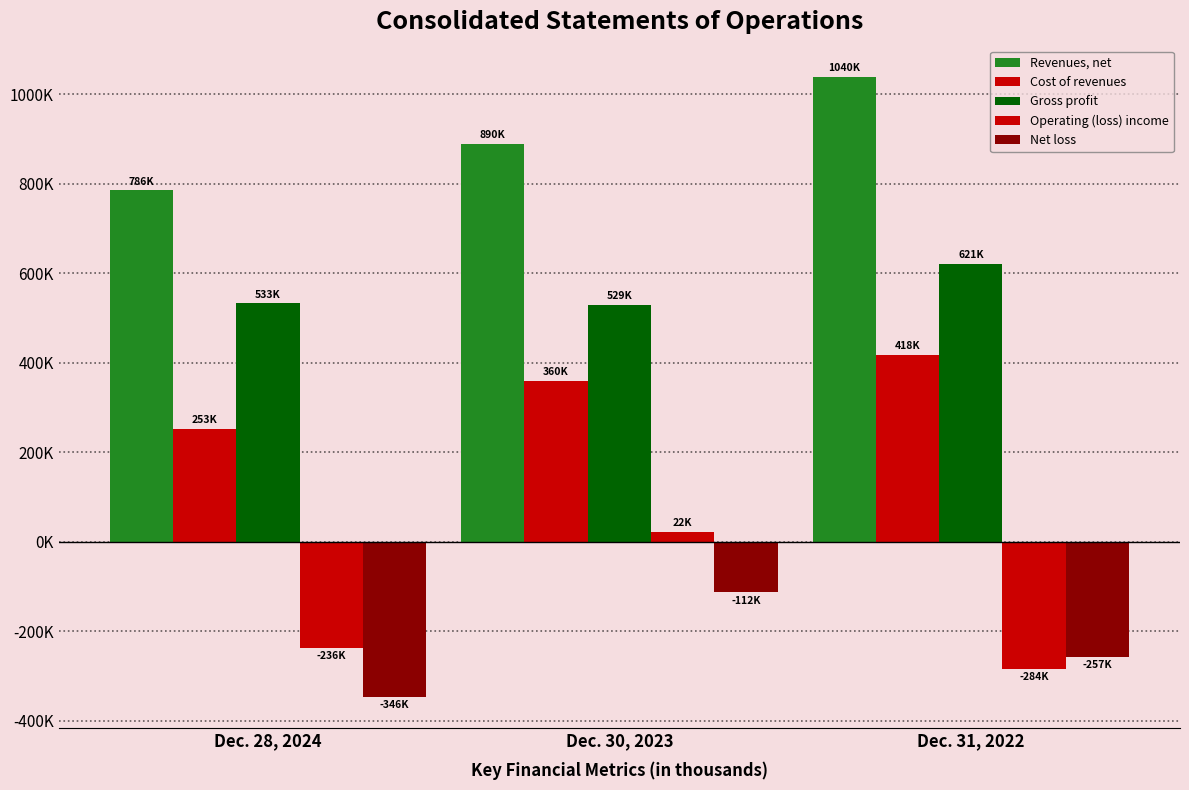

Does the chart contain stacked bars?

No